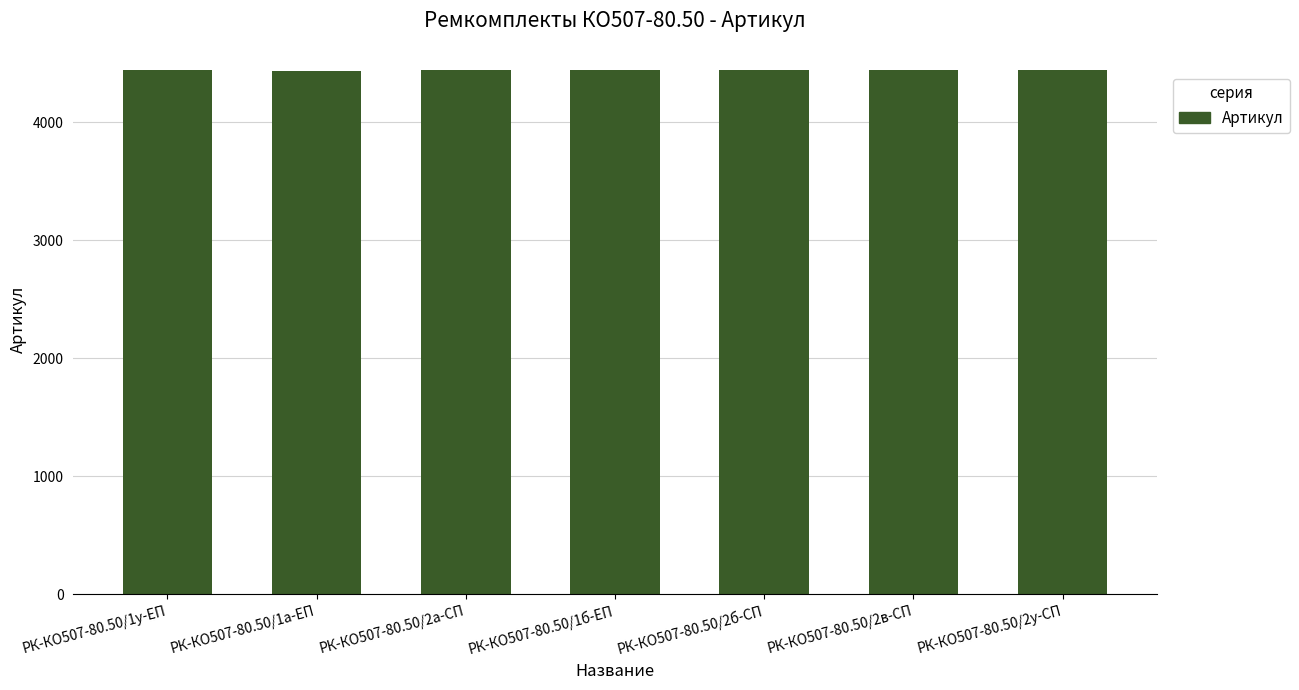

Is it true that the value at РК-КО507-80.50/2в-СП is 6180?

False